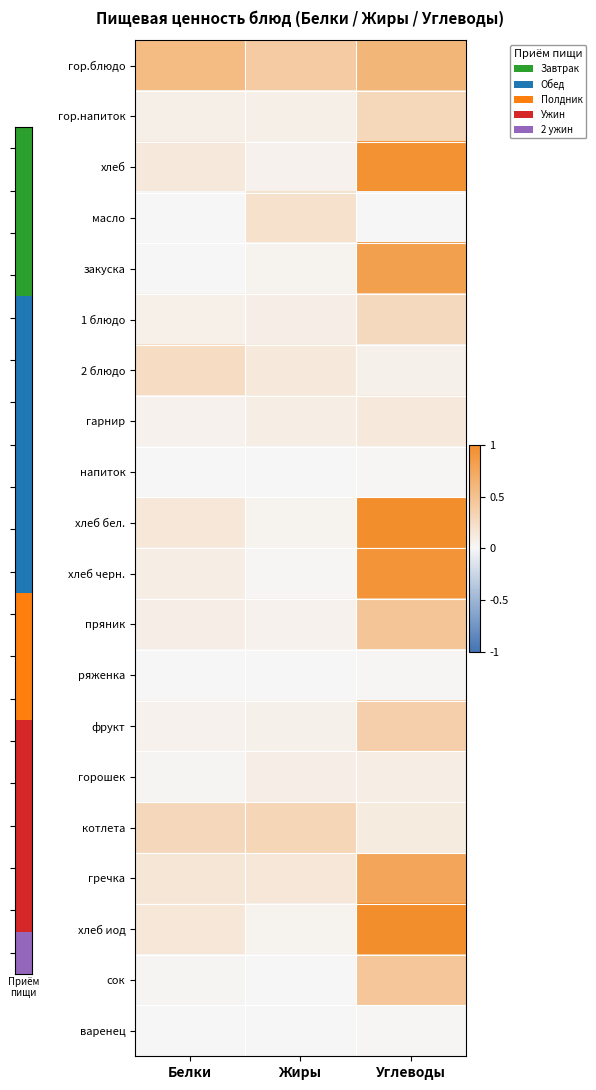

Which category has the highest value across all series?

Углеводы